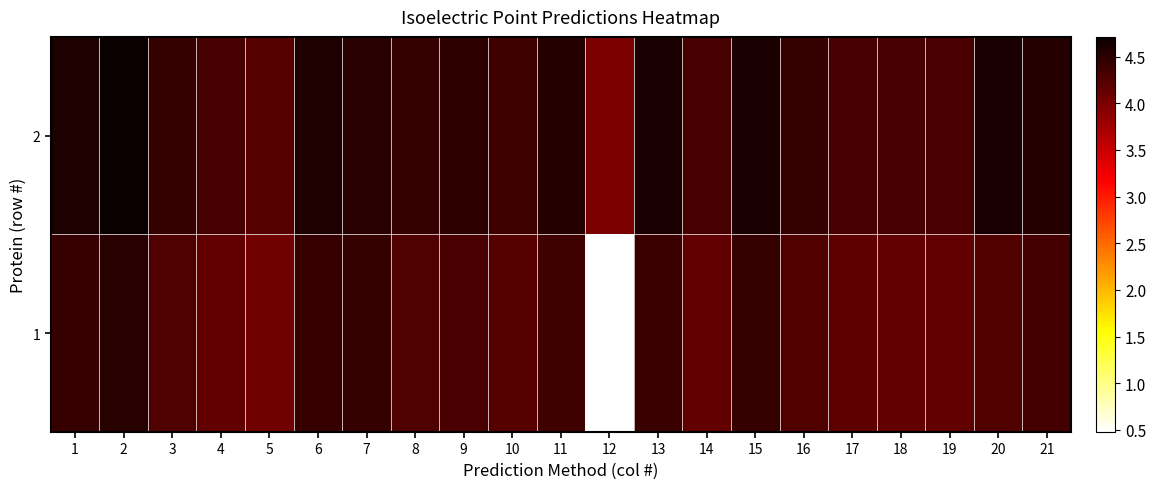

How many data points does each series have?

21